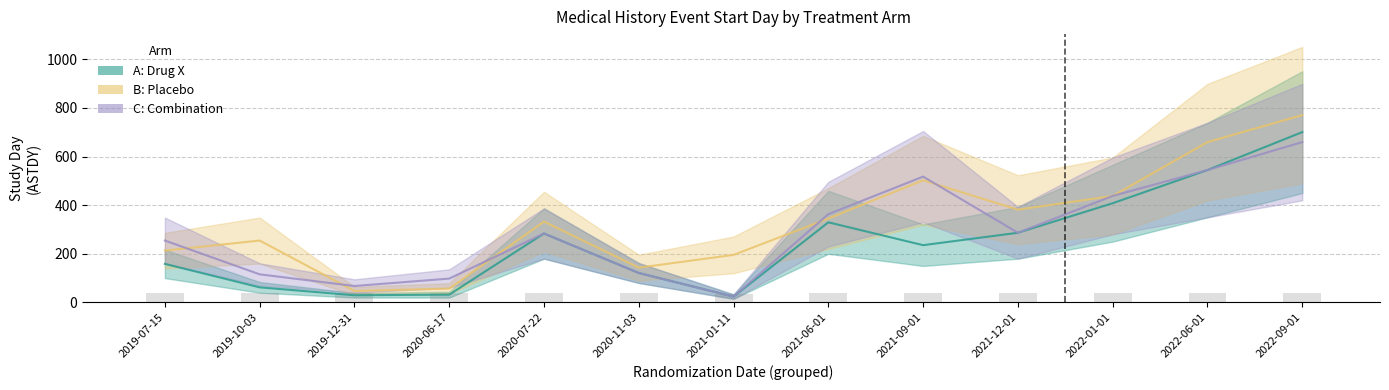

The value of B: Placebo at 2019-10-03 is 254.5. True or false?

True